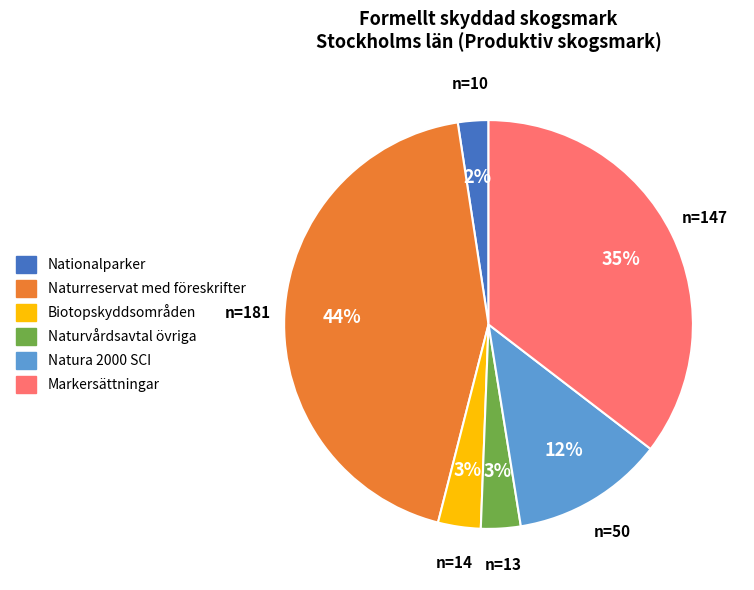

Does Markersättningar account for over 50% of the chart?

No